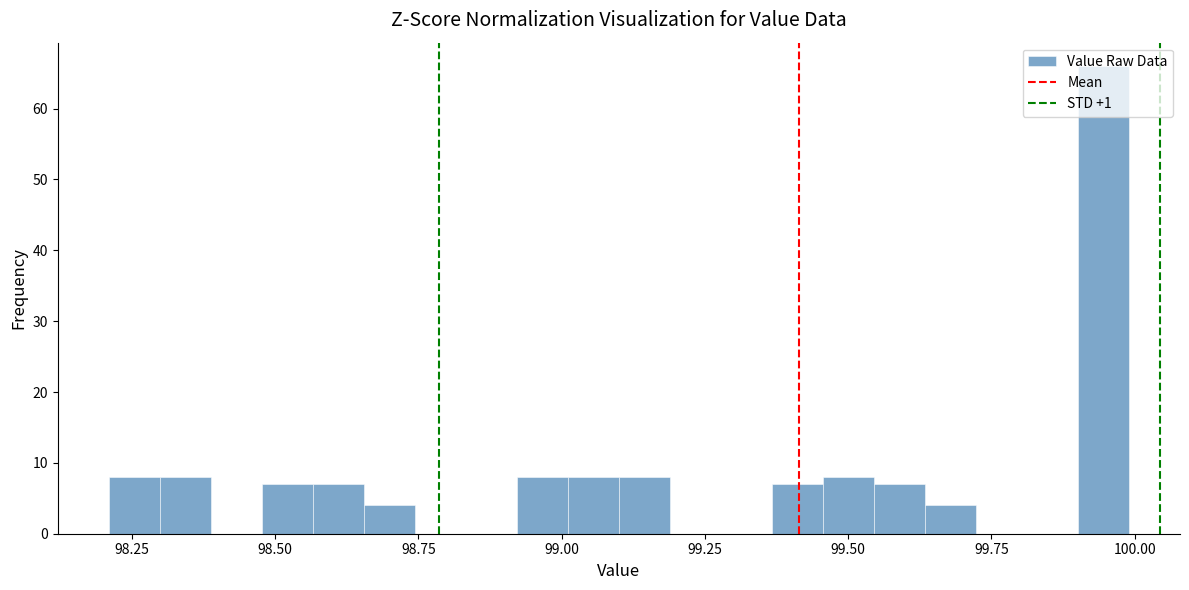

Read against the x-axis, roughly where is the centre of the tallest bar?

99.95